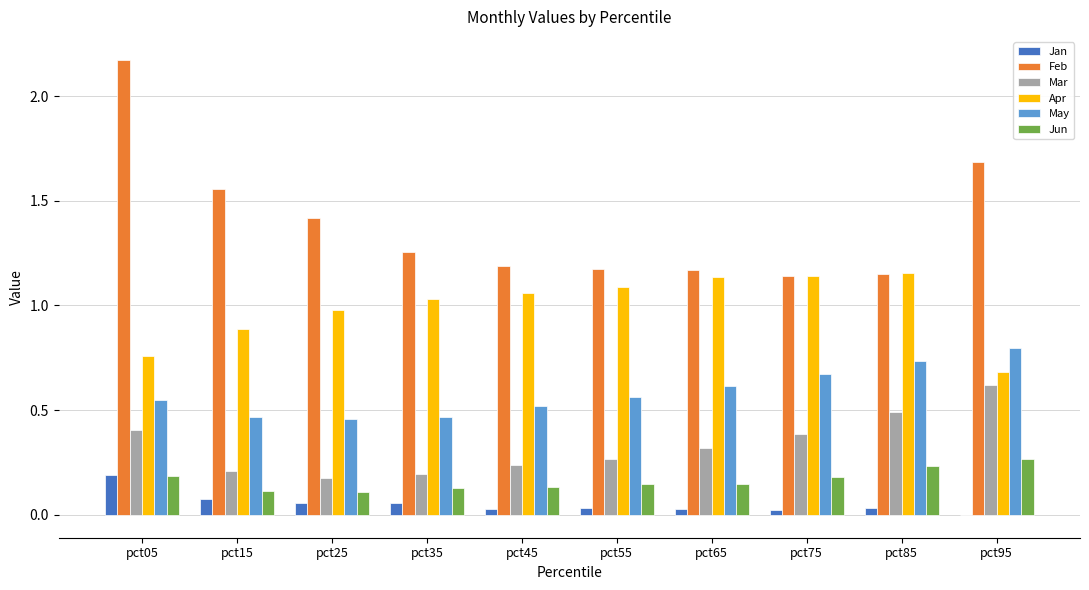

Is the value of Mar at pct95 greater than the value of Apr at pct35?

No